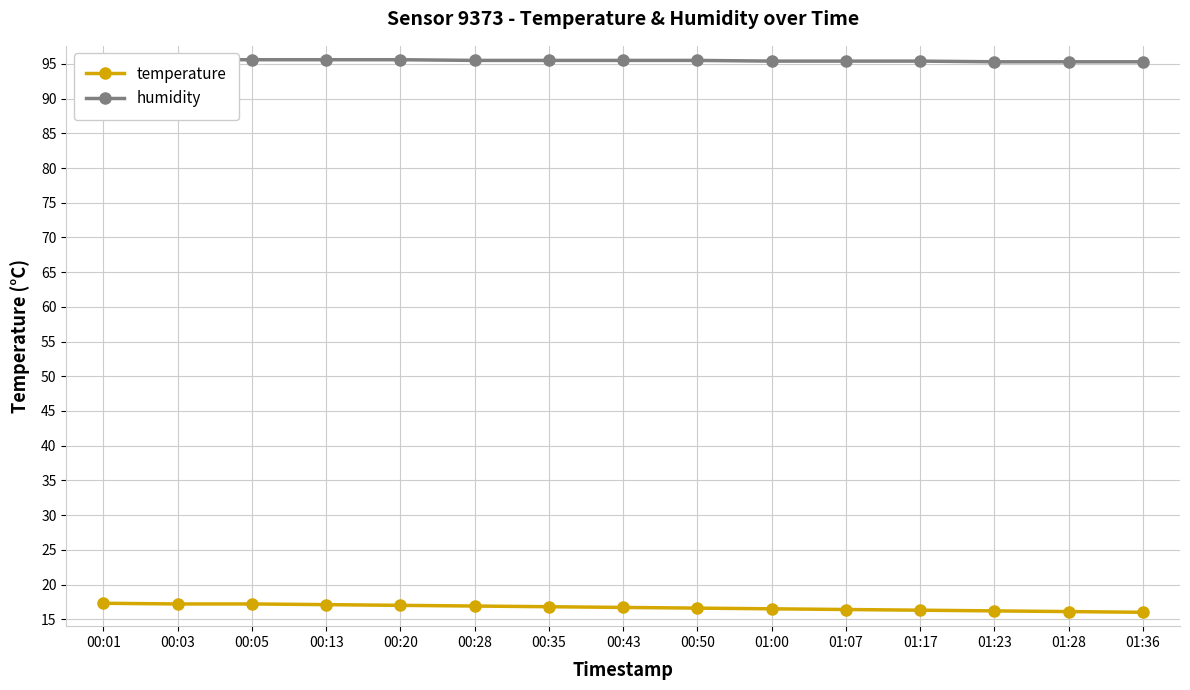

How many humidity values are between 95 and 96?

15